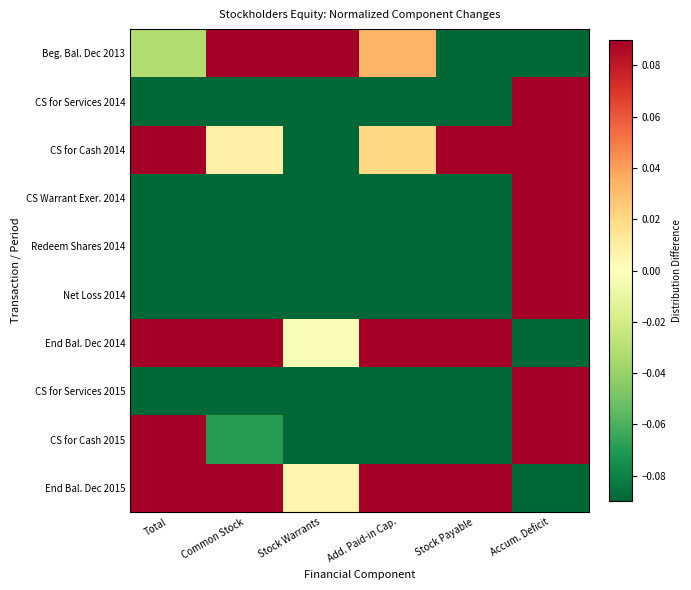

What is the difference between the highest and lowest values at Accum. Deficit?

1.0